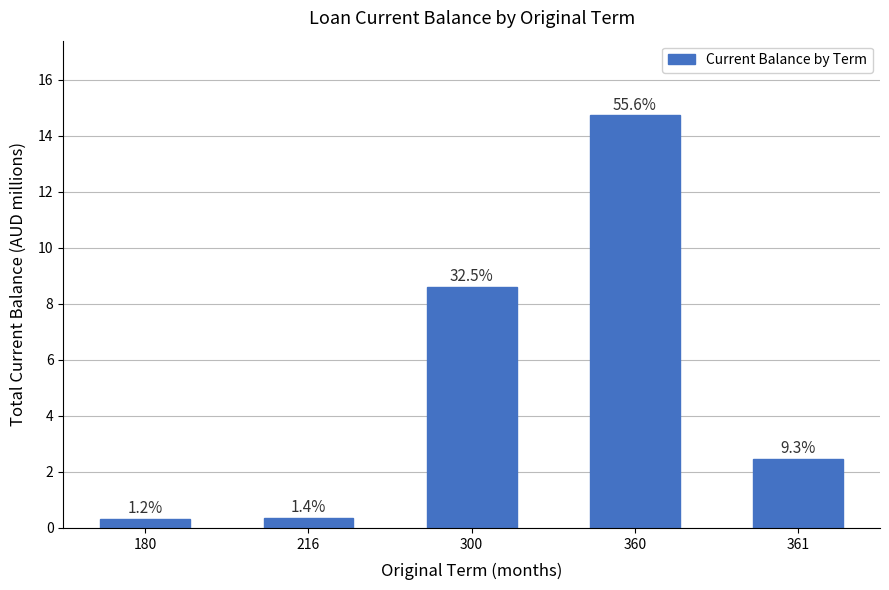

What is the sum of all values?

26.5